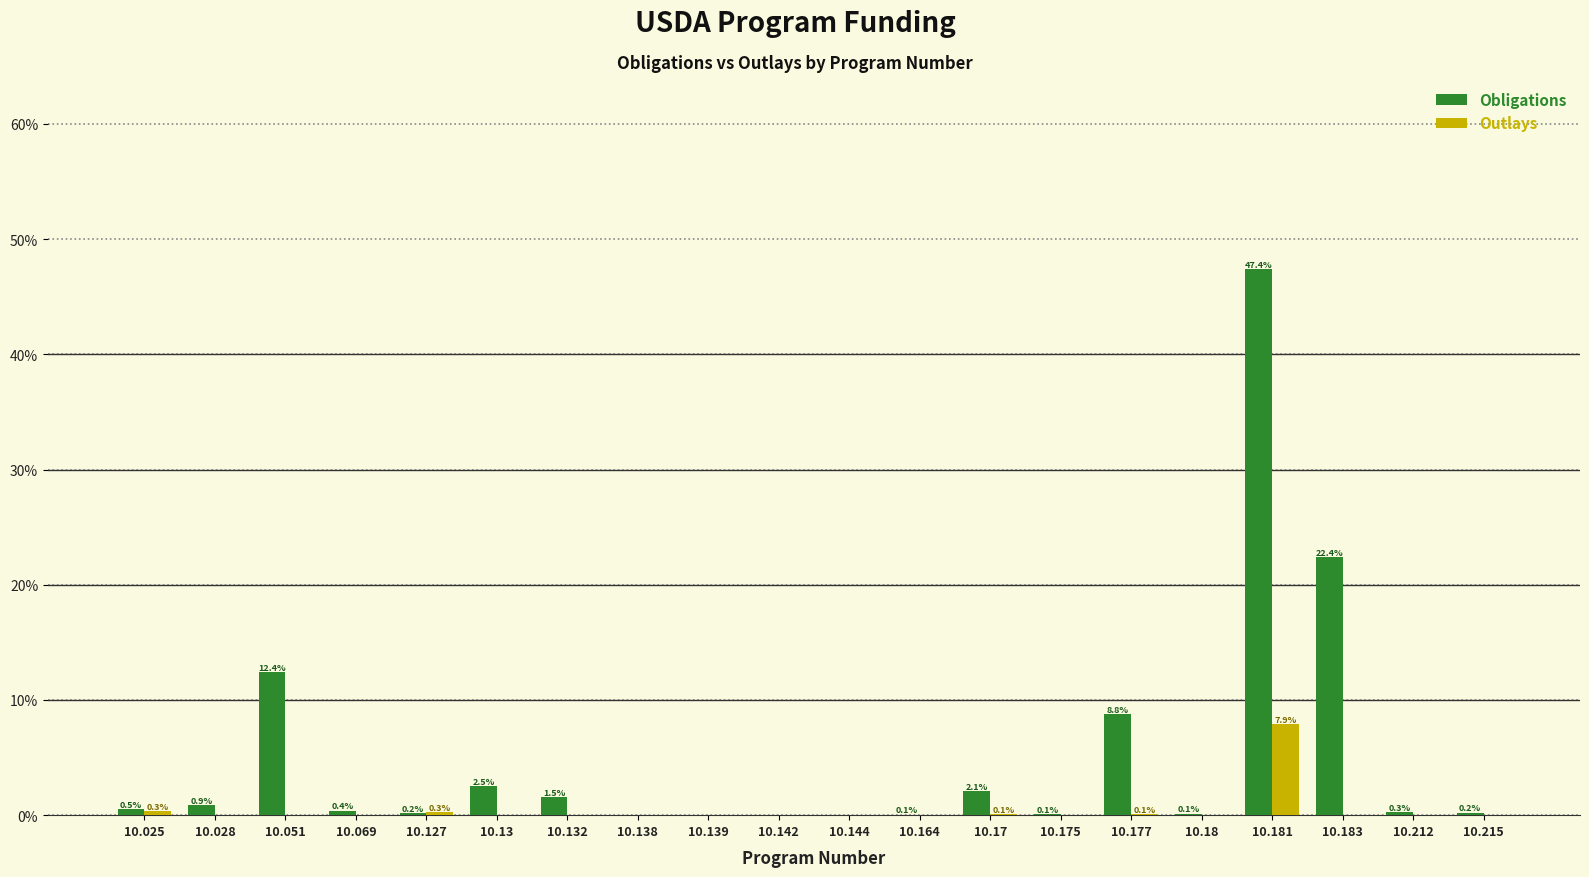

What is the spread (max minus min) of values at 10.13?

2.5